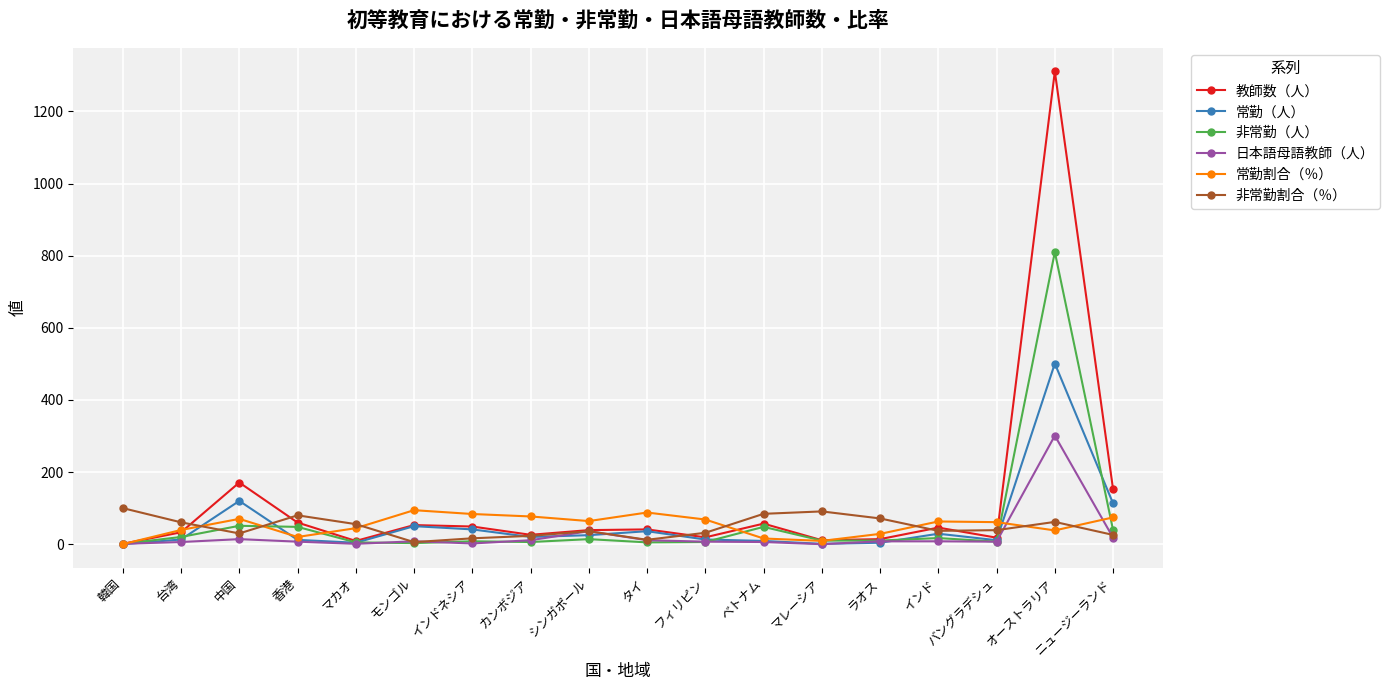

The value of 常勤割合（％） at ニュージーランド is 74.3. True or false?

True